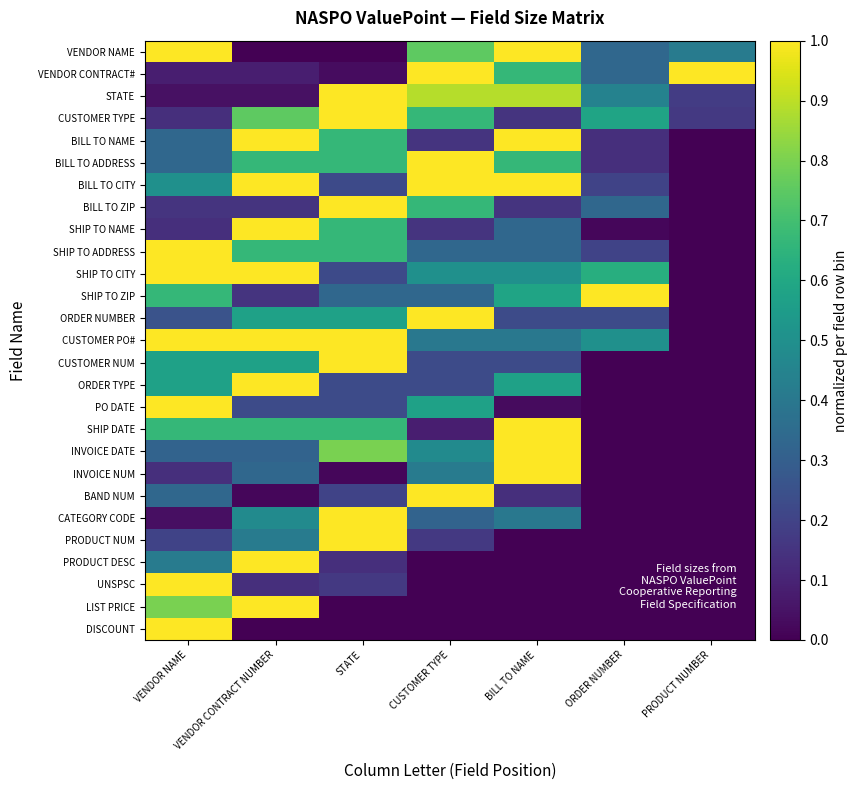

Reading left to right, transcribe all the data shown in this chart.

VENDOR NAME: VENDOR NAME=1.0	VENDOR CONTRACT NUMBER=0.0	STATE=0.0	CUSTOMER TYPE=0.8	BILL TO NAME=1.0	ORDER NUMBER=0.3	PRODUCT NUMBER=0.4
VENDOR CONTRACT#: VENDOR NAME=0.1	VENDOR CONTRACT NUMBER=0.1	STATE=0.0	CUSTOMER TYPE=1.0	BILL TO NAME=0.7	ORDER NUMBER=0.3	PRODUCT NUMBER=1.0
STATE: VENDOR NAME=0.0	VENDOR CONTRACT NUMBER=0.0	STATE=1.0	CUSTOMER TYPE=0.9	BILL TO NAME=0.9	ORDER NUMBER=0.4	PRODUCT NUMBER=0.2
CUSTOMER TYPE: VENDOR NAME=0.1	VENDOR CONTRACT NUMBER=0.8	STATE=1.0	CUSTOMER TYPE=0.7	BILL TO NAME=0.1	ORDER NUMBER=0.6	PRODUCT NUMBER=0.2
BILL TO NAME: VENDOR NAME=0.3	VENDOR CONTRACT NUMBER=1.0	STATE=0.7	CUSTOMER TYPE=0.1	BILL TO NAME=1.0	ORDER NUMBER=0.1	PRODUCT NUMBER=0.0
BILL TO ADDRESS: VENDOR NAME=0.3	VENDOR CONTRACT NUMBER=0.7	STATE=0.7	CUSTOMER TYPE=1.0	BILL TO NAME=0.7	ORDER NUMBER=0.1	PRODUCT NUMBER=0.0
BILL TO CITY: VENDOR NAME=0.5	VENDOR CONTRACT NUMBER=1.0	STATE=0.2	CUSTOMER TYPE=1.0	BILL TO NAME=1.0	ORDER NUMBER=0.2	PRODUCT NUMBER=0.0
BILL TO ZIP: VENDOR NAME=0.1	VENDOR CONTRACT NUMBER=0.1	STATE=1.0	CUSTOMER TYPE=0.7	BILL TO NAME=0.1	ORDER NUMBER=0.3	PRODUCT NUMBER=0.0
SHIP TO NAME: VENDOR NAME=0.1	VENDOR CONTRACT NUMBER=1.0	STATE=0.7	CUSTOMER TYPE=0.1	BILL TO NAME=0.3	ORDER NUMBER=0.0	PRODUCT NUMBER=0.0
SHIP TO ADDRESS: VENDOR NAME=1.0	VENDOR CONTRACT NUMBER=0.7	STATE=0.7	CUSTOMER TYPE=0.3	BILL TO NAME=0.3	ORDER NUMBER=0.2	PRODUCT NUMBER=0.0
SHIP TO CITY: VENDOR NAME=1.0	VENDOR CONTRACT NUMBER=1.0	STATE=0.2	CUSTOMER TYPE=0.5	BILL TO NAME=0.5	ORDER NUMBER=0.6	PRODUCT NUMBER=0.0
SHIP TO ZIP: VENDOR NAME=0.7	VENDOR CONTRACT NUMBER=0.1	STATE=0.3	CUSTOMER TYPE=0.3	BILL TO NAME=0.6	ORDER NUMBER=1.0	PRODUCT NUMBER=0.0
ORDER NUMBER: VENDOR NAME=0.3	VENDOR CONTRACT NUMBER=0.6	STATE=0.6	CUSTOMER TYPE=1.0	BILL TO NAME=0.2	ORDER NUMBER=0.2	PRODUCT NUMBER=0.0
CUSTOMER PO#: VENDOR NAME=1.0	VENDOR CONTRACT NUMBER=1.0	STATE=1.0	CUSTOMER TYPE=0.4	BILL TO NAME=0.4	ORDER NUMBER=0.5	PRODUCT NUMBER=0.0
CUSTOMER NUM: VENDOR NAME=0.6	VENDOR CONTRACT NUMBER=0.6	STATE=1.0	CUSTOMER TYPE=0.2	BILL TO NAME=0.2	ORDER NUMBER=0.0	PRODUCT NUMBER=0.0
ORDER TYPE: VENDOR NAME=0.6	VENDOR CONTRACT NUMBER=1.0	STATE=0.2	CUSTOMER TYPE=0.2	BILL TO NAME=0.6	ORDER NUMBER=0.0	PRODUCT NUMBER=0.0
PO DATE: VENDOR NAME=1.0	VENDOR CONTRACT NUMBER=0.2	STATE=0.2	CUSTOMER TYPE=0.6	BILL TO NAME=0.0	ORDER NUMBER=0.0	PRODUCT NUMBER=0.0
SHIP DATE: VENDOR NAME=0.7	VENDOR CONTRACT NUMBER=0.7	STATE=0.7	CUSTOMER TYPE=0.1	BILL TO NAME=1.0	ORDER NUMBER=0.0	PRODUCT NUMBER=0.0
INVOICE DATE: VENDOR NAME=0.3	VENDOR CONTRACT NUMBER=0.3	STATE=0.8	CUSTOMER TYPE=0.5	BILL TO NAME=1.0	ORDER NUMBER=0.0	PRODUCT NUMBER=0.0
INVOICE NUM: VENDOR NAME=0.1	VENDOR CONTRACT NUMBER=0.3	STATE=0.0	CUSTOMER TYPE=0.4	BILL TO NAME=1.0	ORDER NUMBER=0.0	PRODUCT NUMBER=0.0
BAND NUM: VENDOR NAME=0.3	VENDOR CONTRACT NUMBER=0.0	STATE=0.2	CUSTOMER TYPE=1.0	BILL TO NAME=0.1	ORDER NUMBER=0.0	PRODUCT NUMBER=0.0
CATEGORY CODE: VENDOR NAME=0.0	VENDOR CONTRACT NUMBER=0.5	STATE=1.0	CUSTOMER TYPE=0.3	BILL TO NAME=0.4	ORDER NUMBER=0.0	PRODUCT NUMBER=0.0
PRODUCT NUM: VENDOR NAME=0.2	VENDOR CONTRACT NUMBER=0.4	STATE=1.0	CUSTOMER TYPE=0.2	BILL TO NAME=0.0	ORDER NUMBER=0.0	PRODUCT NUMBER=0.0
PRODUCT DESC: VENDOR NAME=0.4	VENDOR CONTRACT NUMBER=1.0	STATE=0.1	CUSTOMER TYPE=0.0	BILL TO NAME=0.0	ORDER NUMBER=0.0	PRODUCT NUMBER=0.0
UNSPSC: VENDOR NAME=1.0	VENDOR CONTRACT NUMBER=0.1	STATE=0.2	CUSTOMER TYPE=0.0	BILL TO NAME=0.0	ORDER NUMBER=0.0	PRODUCT NUMBER=0.0
LIST PRICE: VENDOR NAME=0.8	VENDOR CONTRACT NUMBER=1.0	STATE=0.0	CUSTOMER TYPE=0.0	BILL TO NAME=0.0	ORDER NUMBER=0.0	PRODUCT NUMBER=0.0
DISCOUNT: VENDOR NAME=1.0	VENDOR CONTRACT NUMBER=0.0	STATE=0.0	CUSTOMER TYPE=0.0	BILL TO NAME=0.0	ORDER NUMBER=0.0	PRODUCT NUMBER=0.0